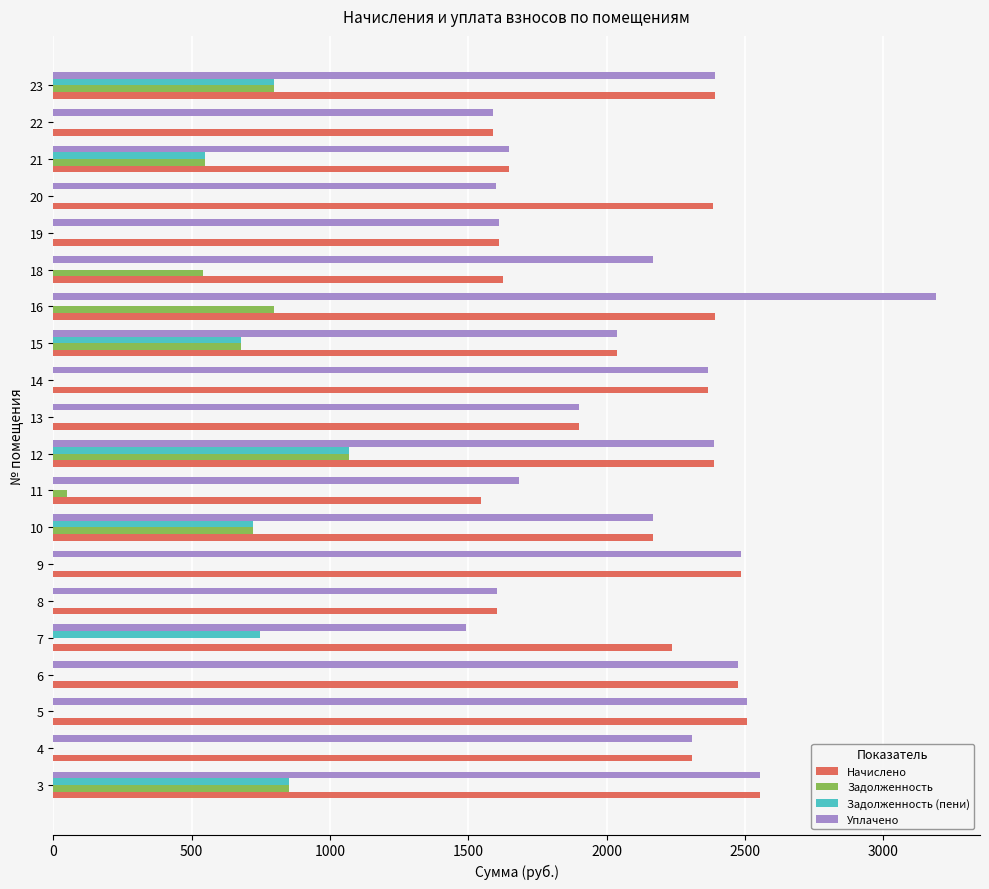

What is the sum of the Задолженность (пени) values at 6 and 12?

1068.5